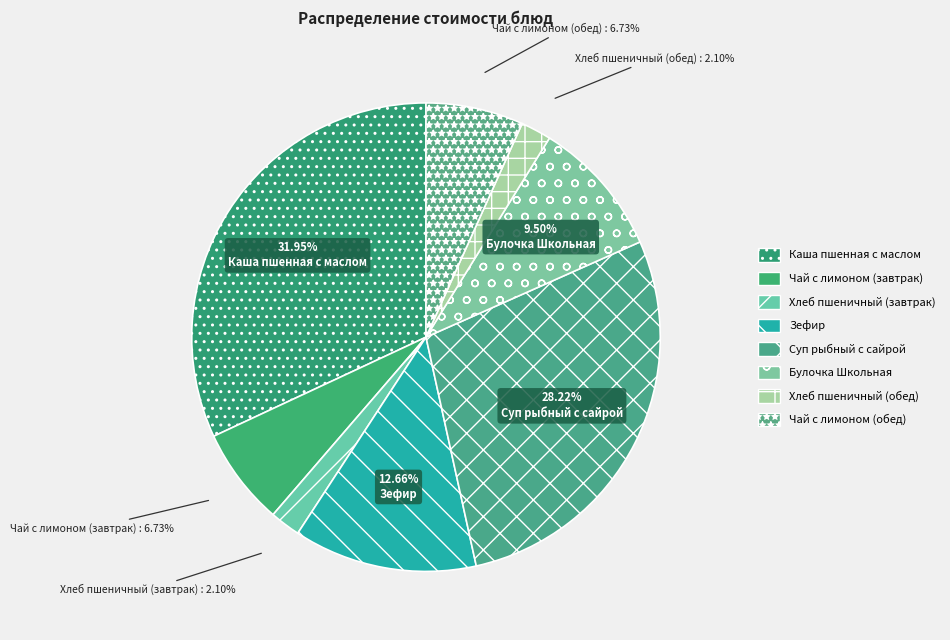

To the nearest percent, what portion does Чай с лимоном (завтрак) represent?

7%